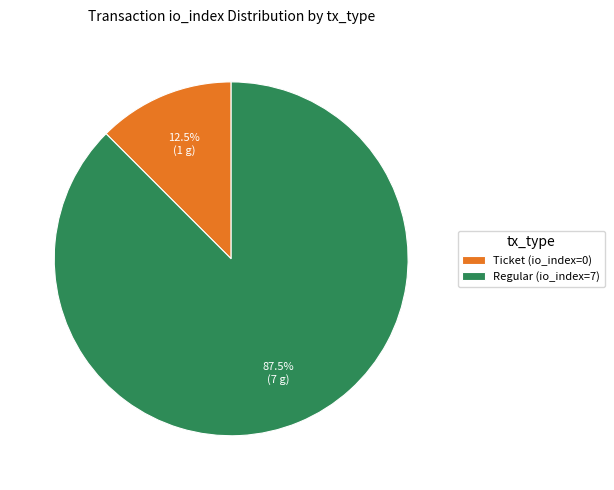

Combined, what portion of the pie is Regular (io_index=7) and Ticket (io_index=0)?

100.0%